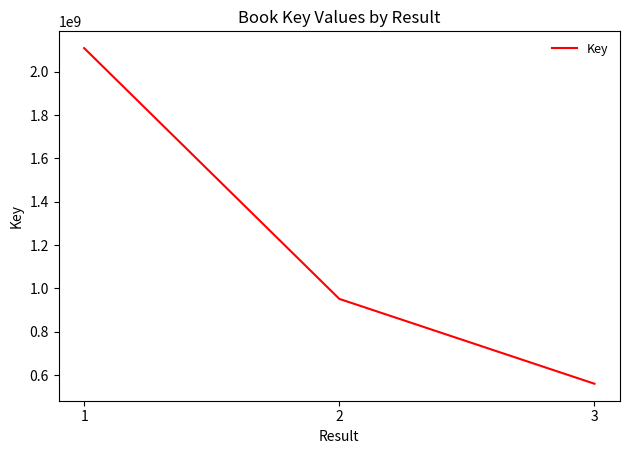

What is the smallest value displayed?

560393083